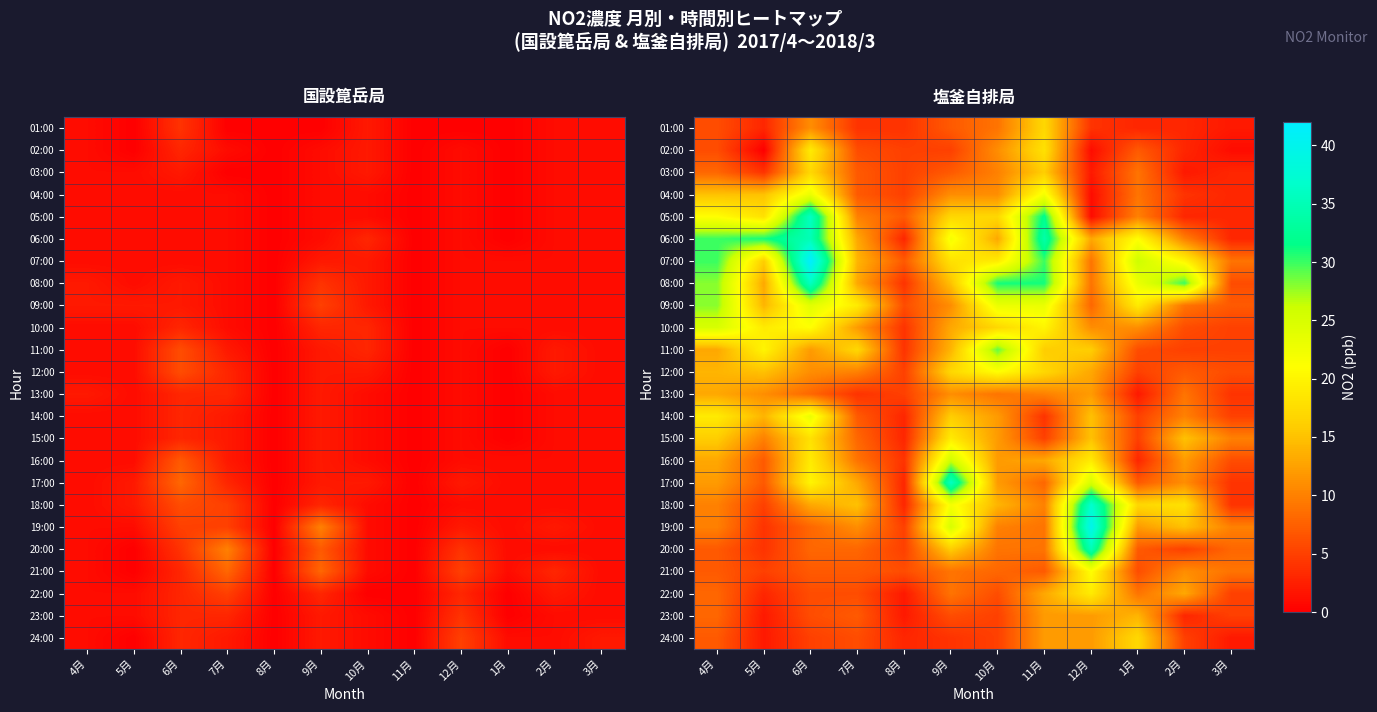

The value of 24:00 at 12月 is 5. True or false?

False